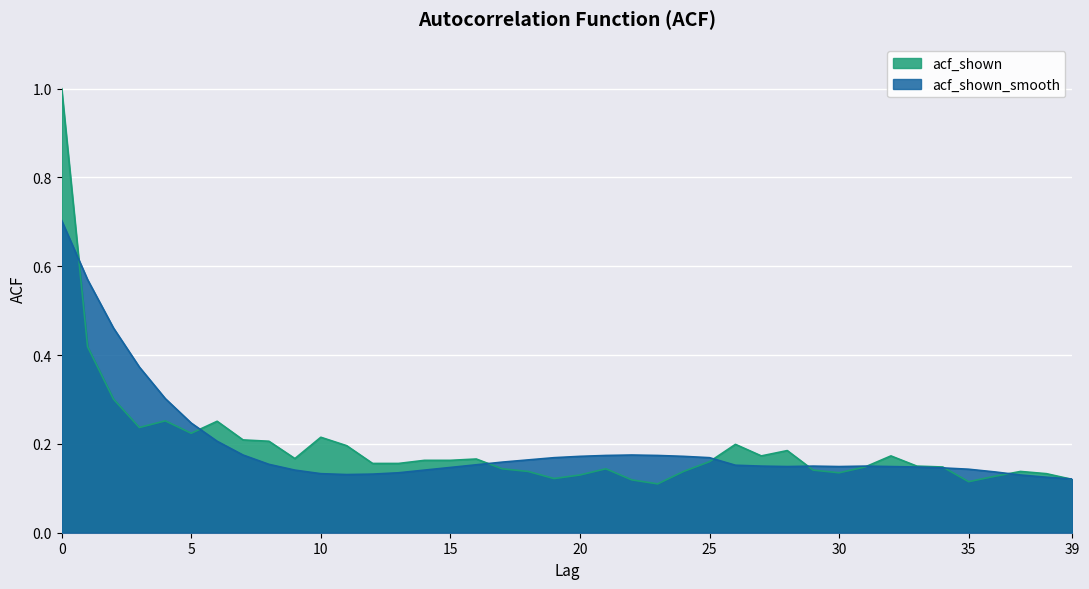

The acf_shown series shows 0.1 at 36. True or false?

True